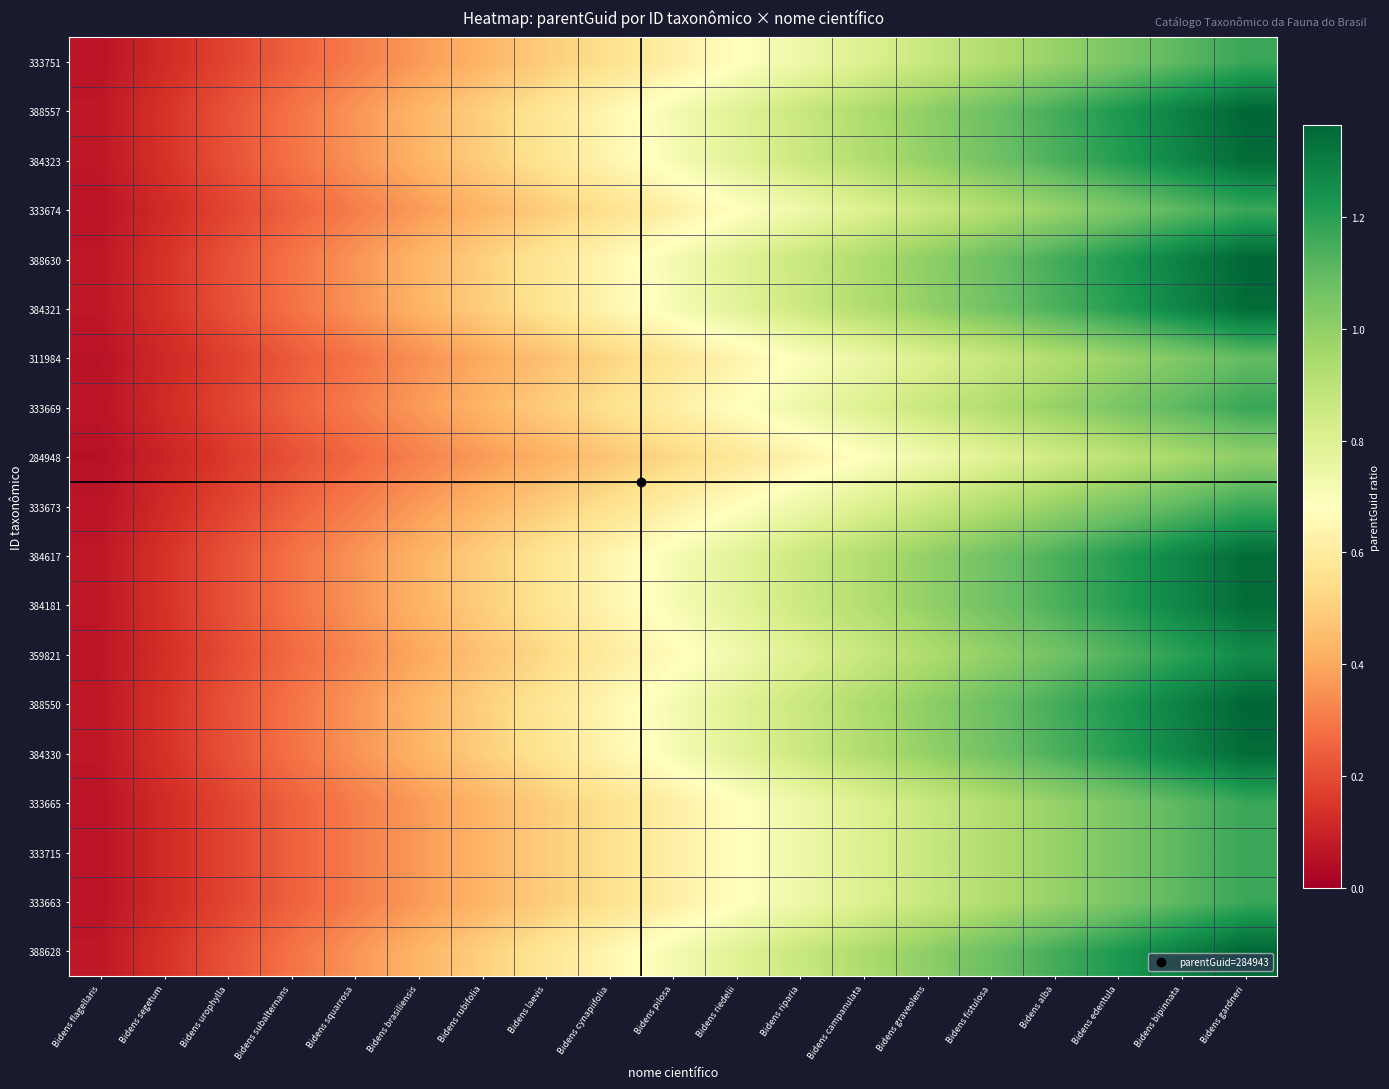

Which series has the largest total across all categories?

388630